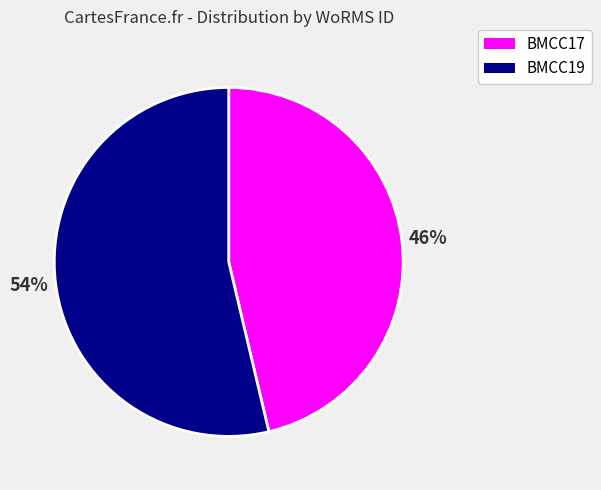

How many slices are in this pie chart?

2